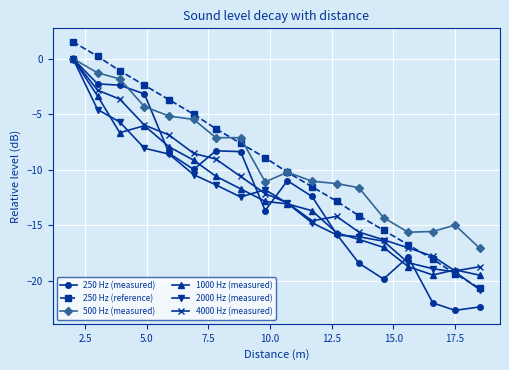

True or false: 250 Hz (reference) and 250 Hz (measured) intersect in this chart.

False